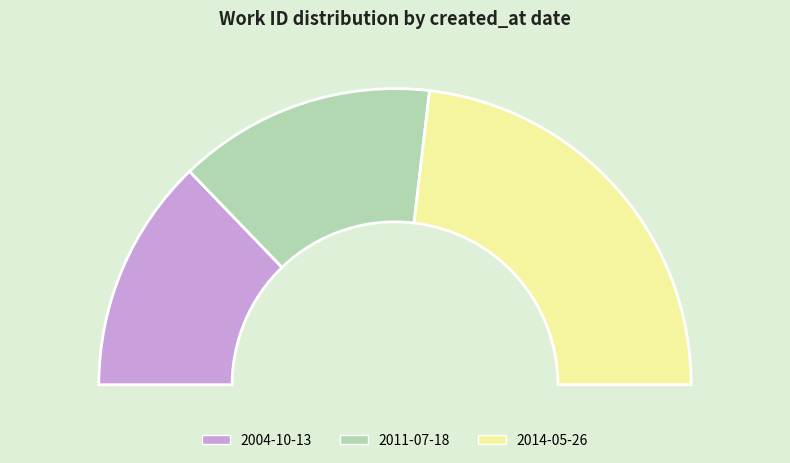

Rank the categories by value from lowest to highest.

2004-10-13, 2011-07-18, 2014-05-26